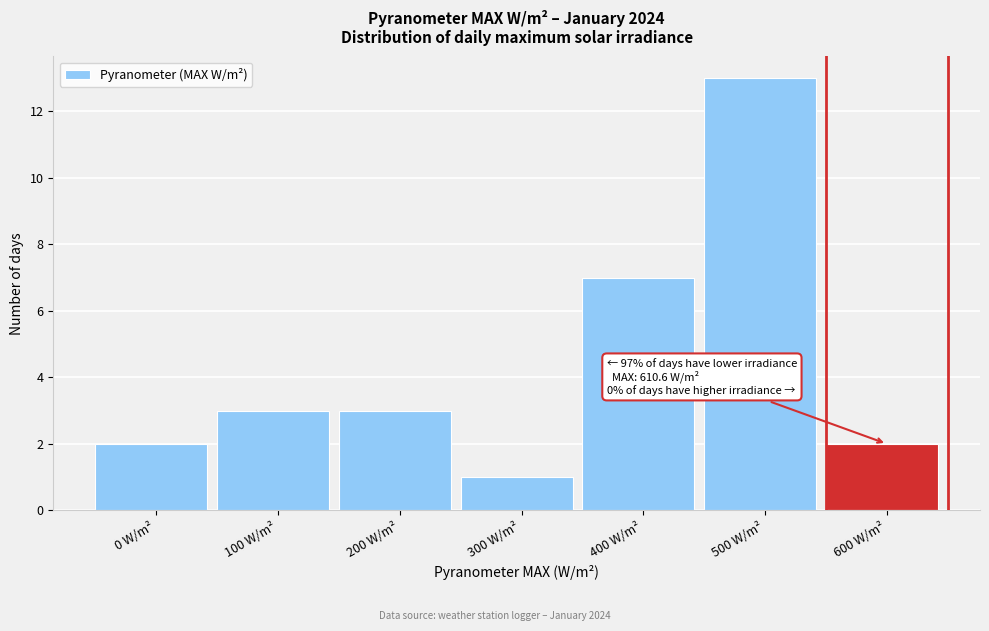

Reading left to right, what are all the values shown in this chart?

2	3	3	1	7	13	2